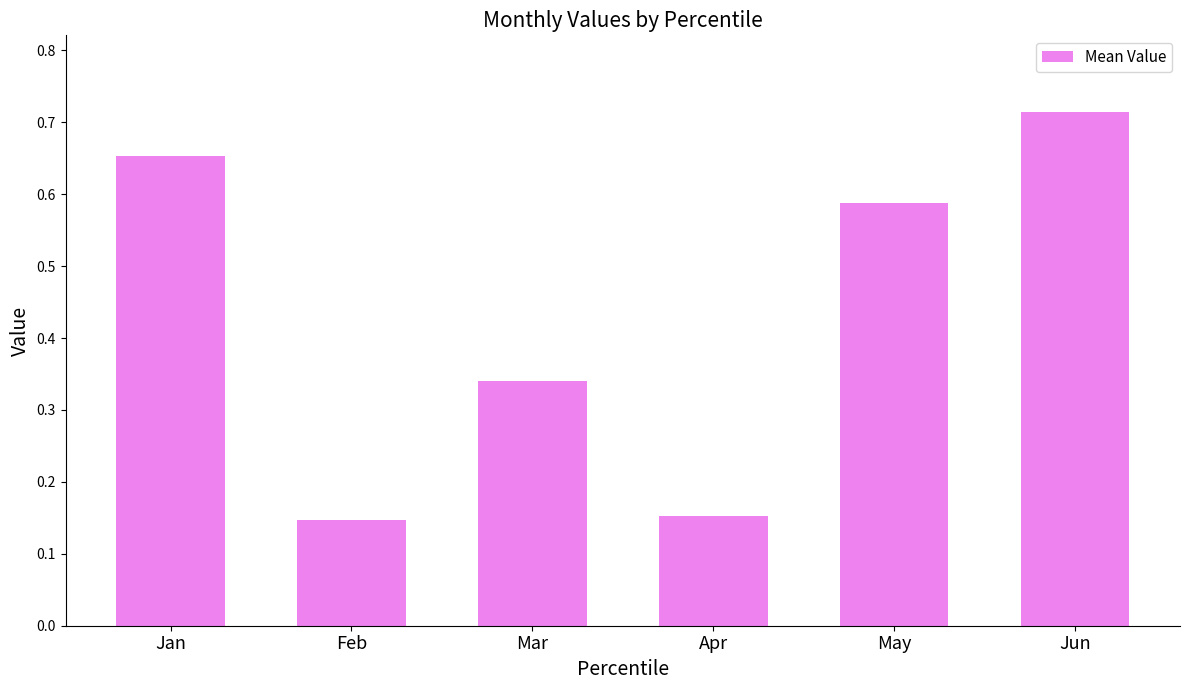

Which category has the highest value across all series?

Jun